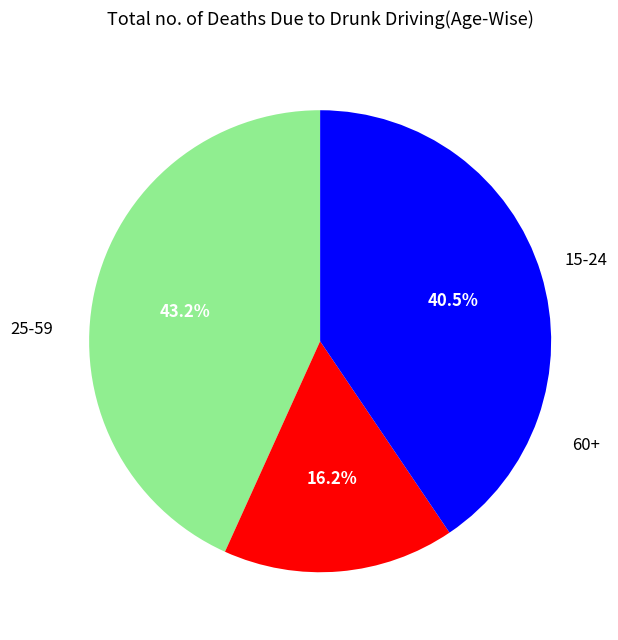

How many segments does this pie chart have?

3